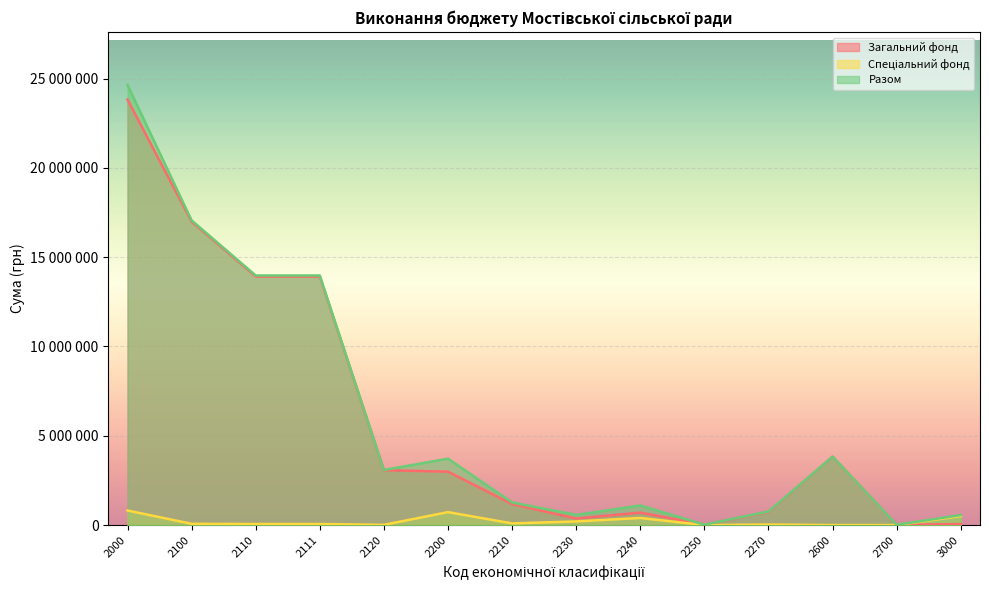

Is the value of Спеціальний фонд at 2240 greater than the value of Разом at 2210?

No